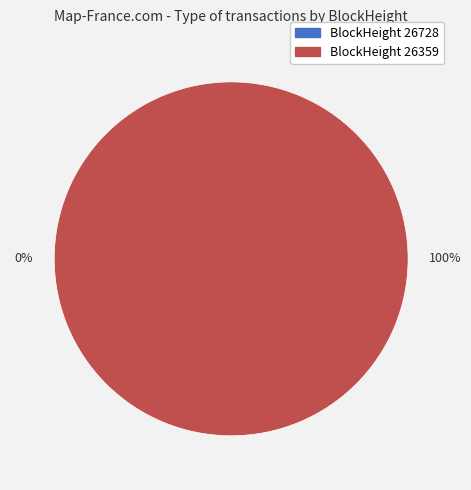

To the nearest percent, what portion does 26359 represent?

100%